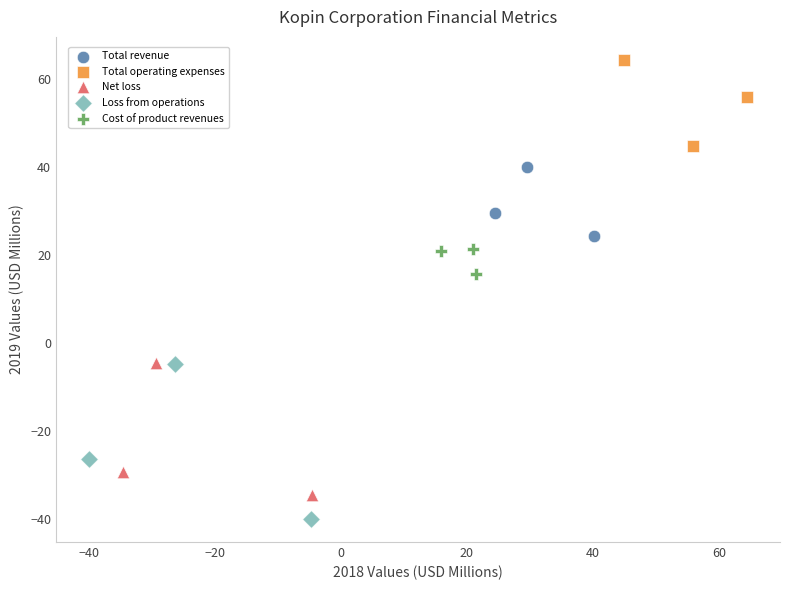

Which series reaches the maximum Y coordinate?

Total operating expenses